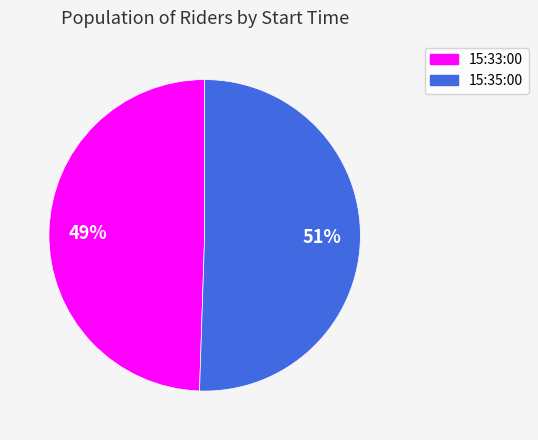

How many slices are in this pie chart?

2